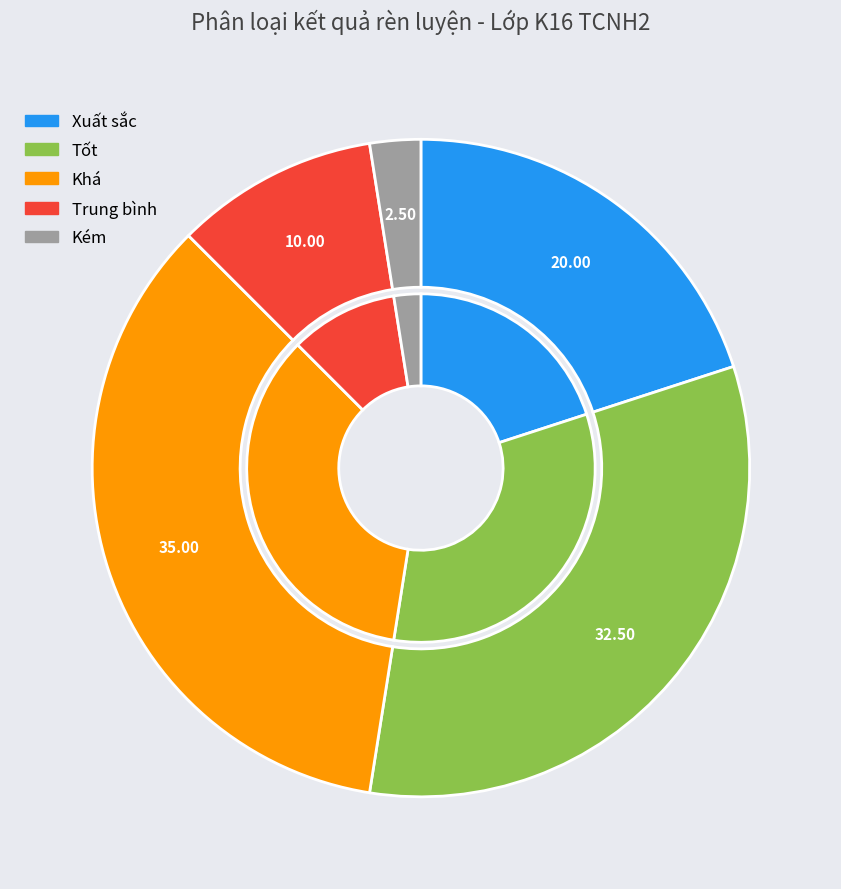

Rank the categories by value from highest to lowest.

Khá, Tốt, Xuất sắc, Trung bình, Kém